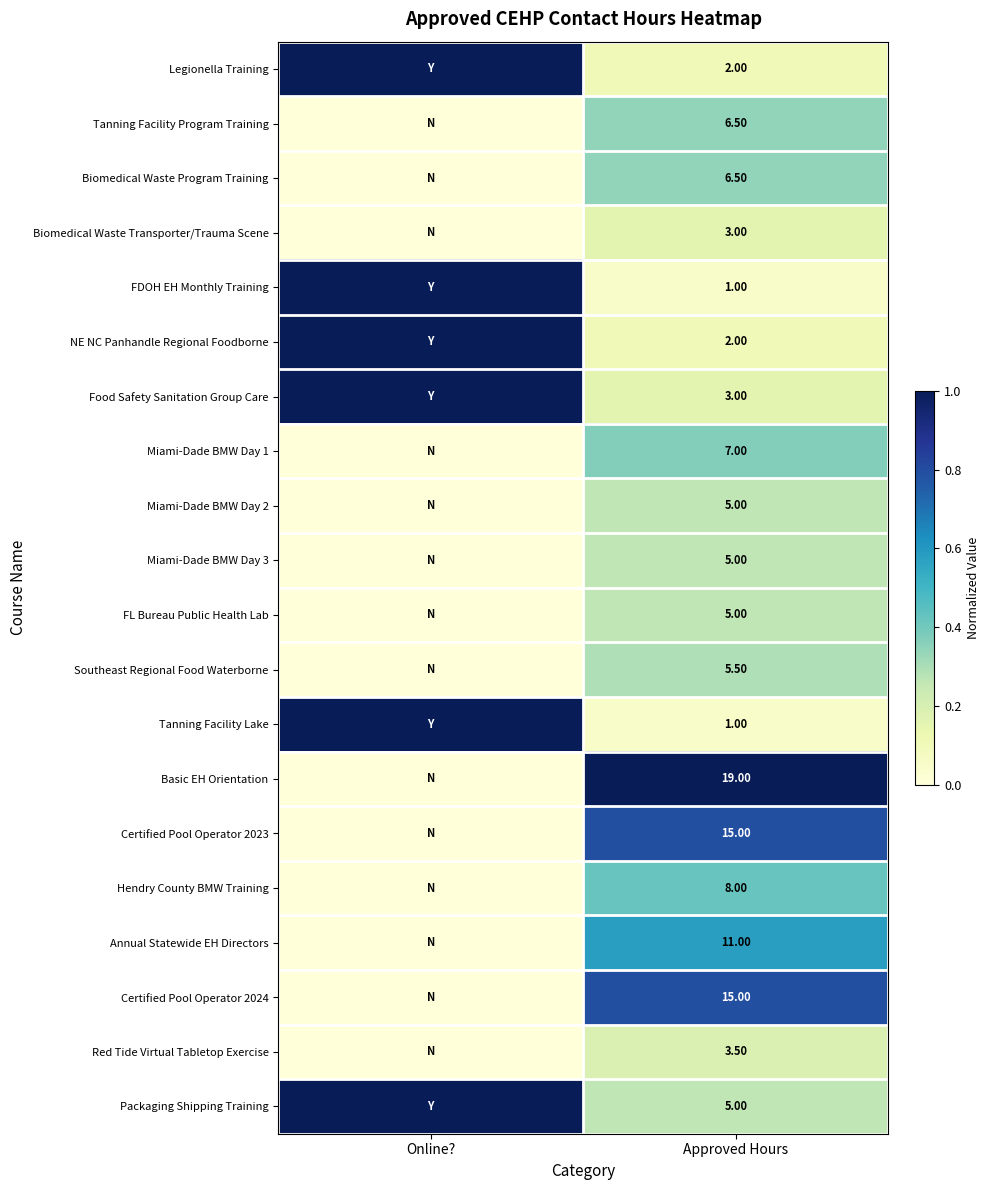

What is the difference between the highest and lowest values at Approved Hours?

18.0